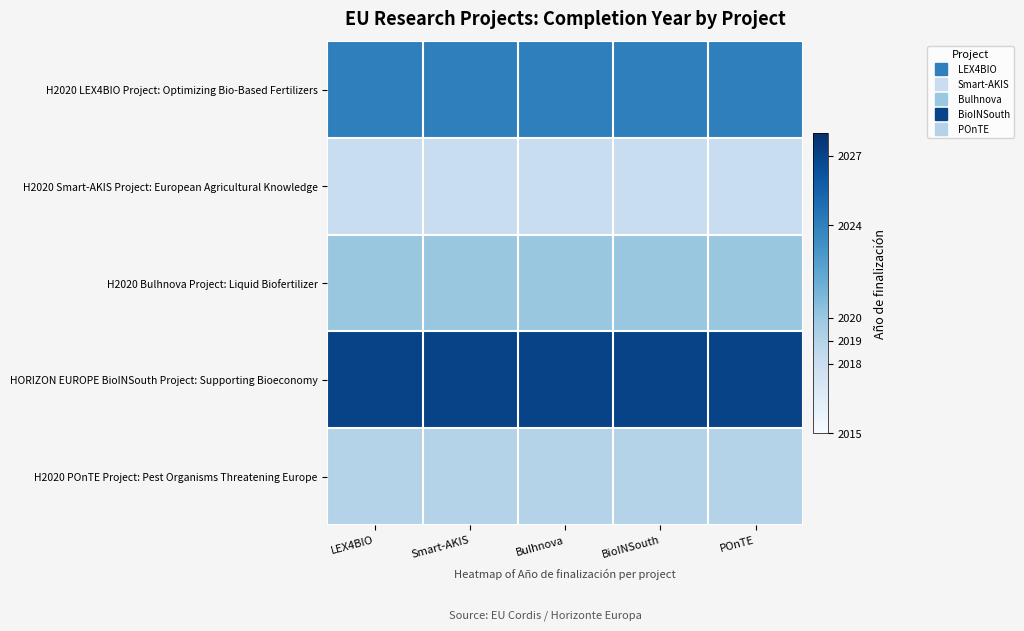

Reading left to right, transcribe all the data shown in this chart.

H2020 LEX4BIO Project: Optimizing Bio-Based Fertilizers: LEX4BIO=2024	Smart-AKIS=2024	Bulhnova=2024	BioINSouth=2024	POnTE=2024
H2020 Smart-AKIS Project: European Agricultural Knowledge: LEX4BIO=2018	Smart-AKIS=2018	Bulhnova=2018	BioINSouth=2018	POnTE=2018
H2020 Bulhnova Project: Liquid Biofertilizer: LEX4BIO=2020	Smart-AKIS=2020	Bulhnova=2020	BioINSouth=2020	POnTE=2020
HORIZON EUROPE BioINSouth Project: Supporting Bioeconomy: LEX4BIO=2027	Smart-AKIS=2027	Bulhnova=2027	BioINSouth=2027	POnTE=2027
H2020 POnTE Project: Pest Organisms Threatening Europe: LEX4BIO=2019	Smart-AKIS=2019	Bulhnova=2019	BioINSouth=2019	POnTE=2019